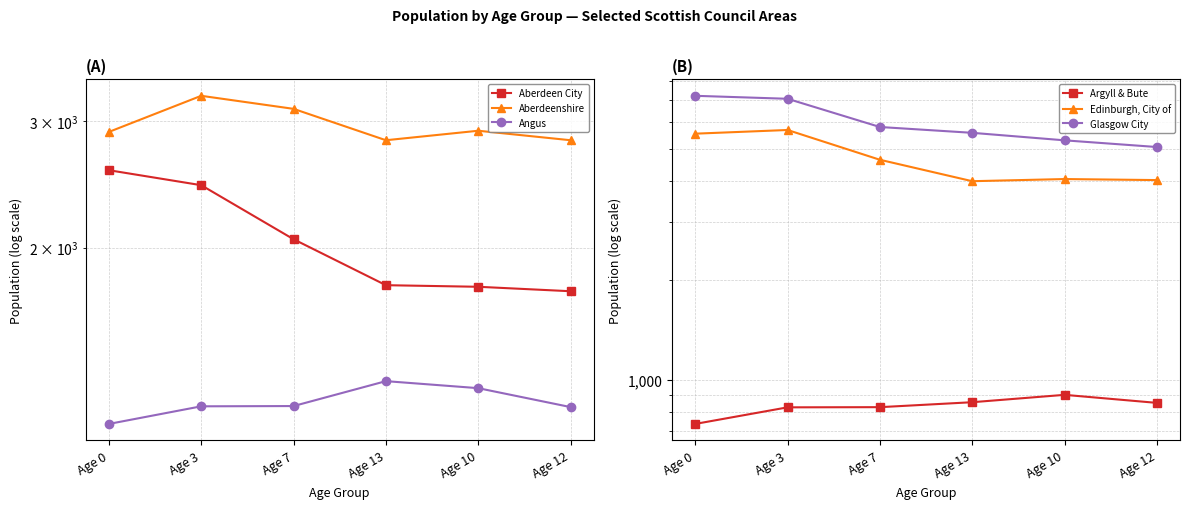

At which category does the chart reach its minimum across all series?

Age 0